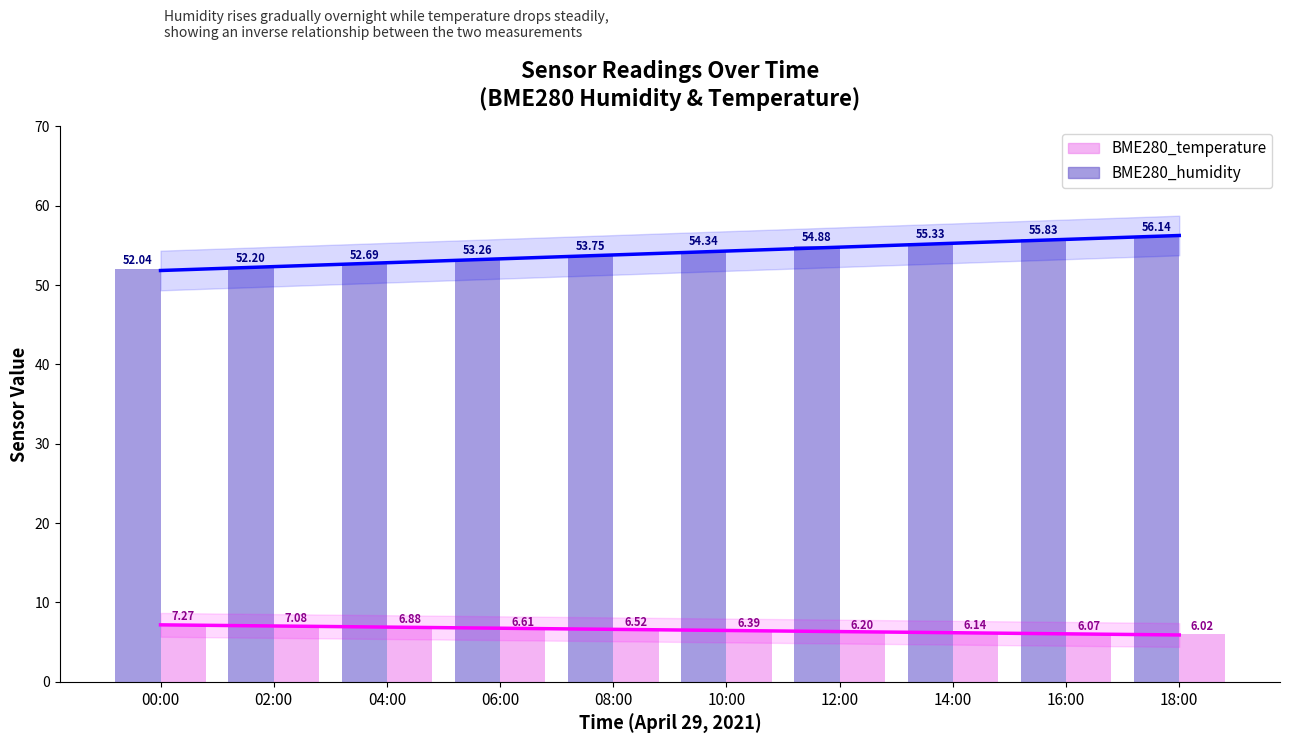

Is it true that BME280_humidity equals 54.3 at 10:00?

True